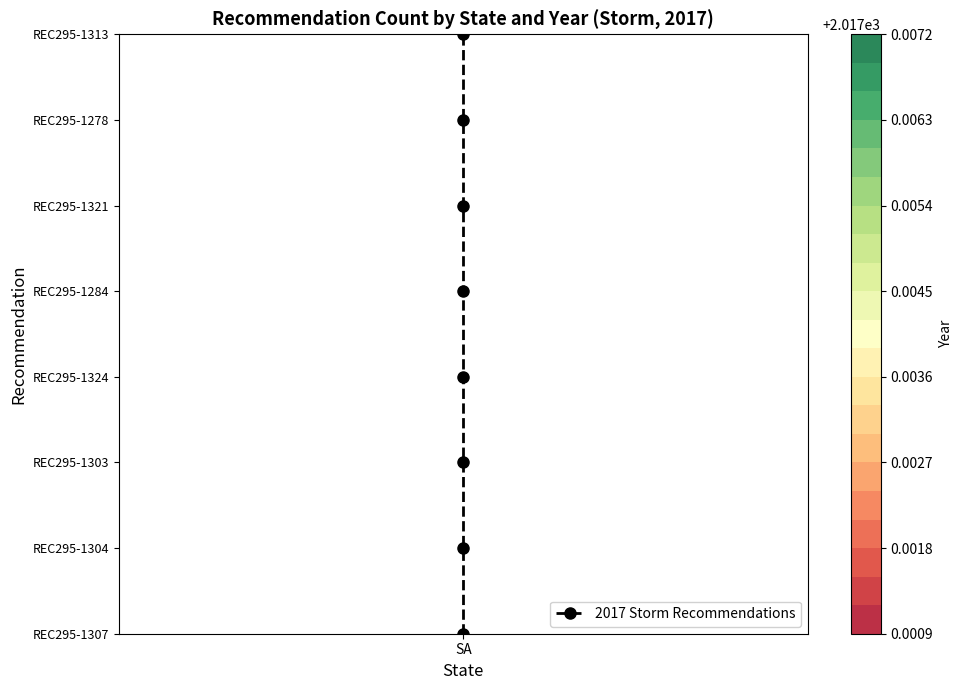

How many categories are shown in the chart?

8